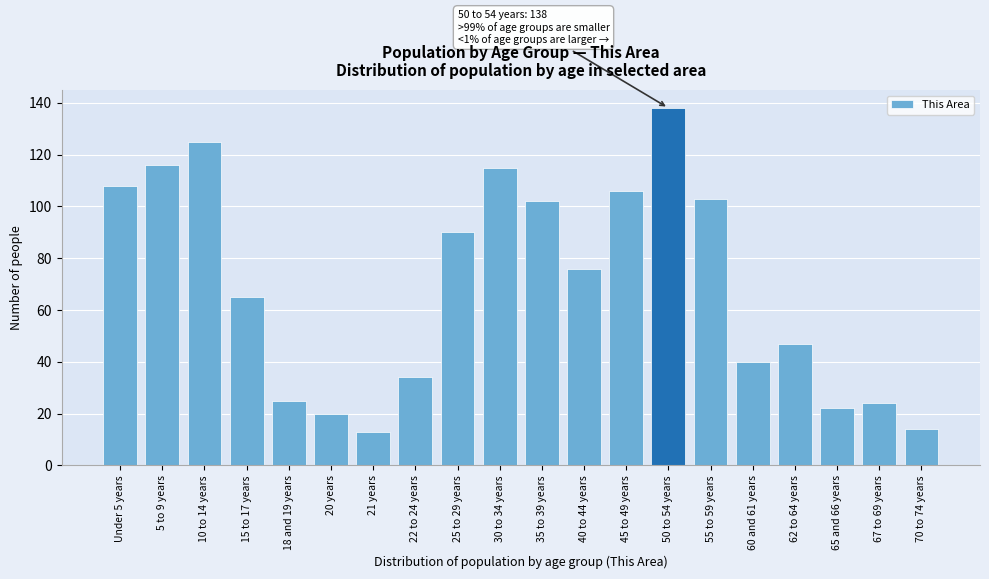

Reading right to left, extract all data points from this chart.

70 to 74 years=14	67 to 69 years=24	65 and 66 years=22	62 to 64 years=47	60 and 61 years=40	55 to 59 years=103	50 to 54 years=138	45 to 49 years=106	40 to 44 years=76	35 to 39 years=102	30 to 34 years=115	25 to 29 years=90	22 to 24 years=34	21 years=13	20 years=20	18 and 19 years=25	15 to 17 years=65	10 to 14 years=125	5 to 9 years=116	Under 5 years=108